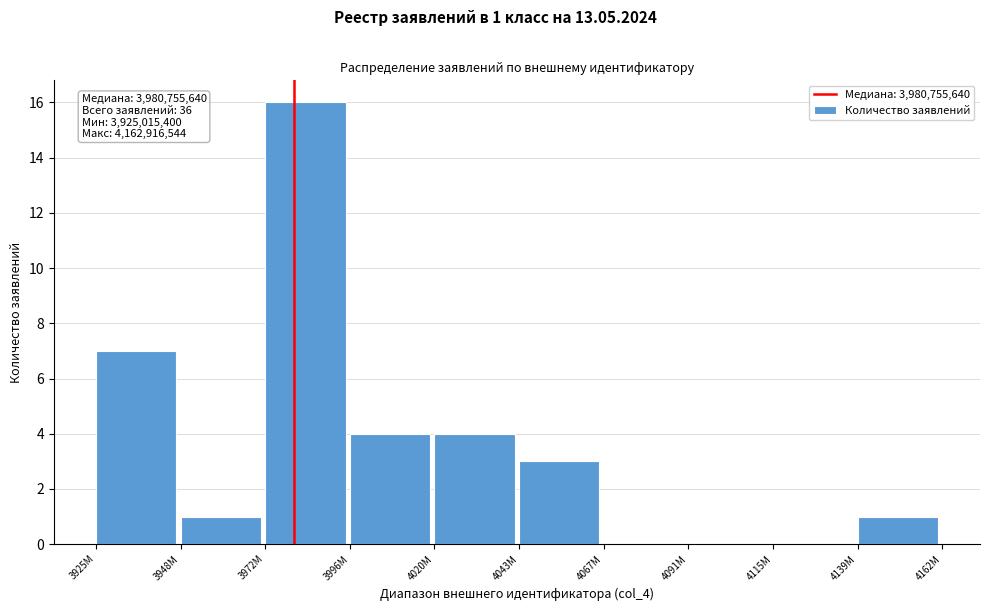

Reading left to right, list all the values displayed in this chart.

3925M=7	3948M=1	3972M=16	3996M=4	4020M=4	4043M=3	4067M=0	4091M=0	4115M=0	4139M=1